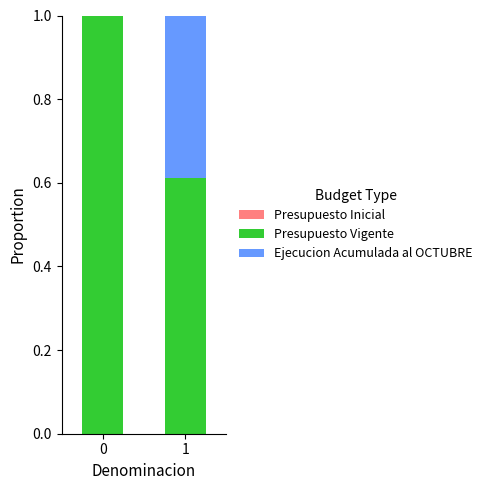

What is the total value across all series at 0?

1.0